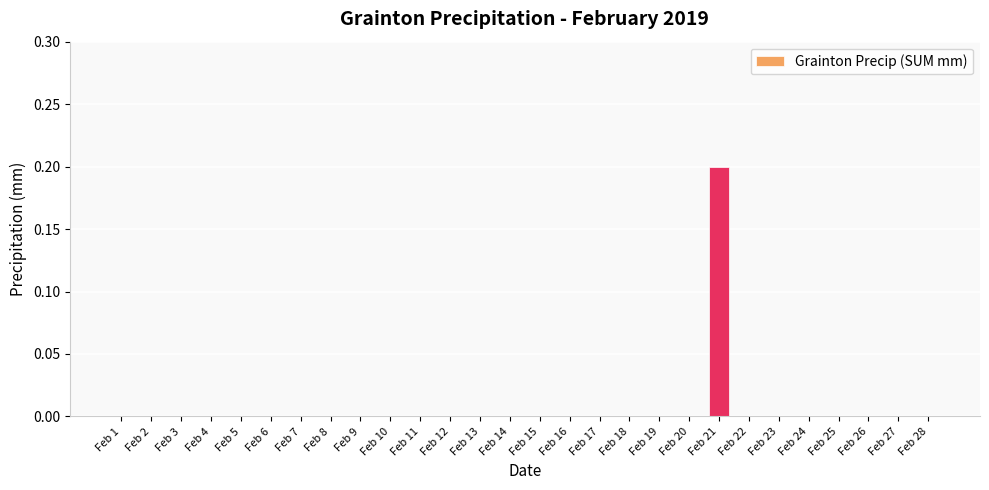

True or false: the data shows 0.1 at Feb 8.

False